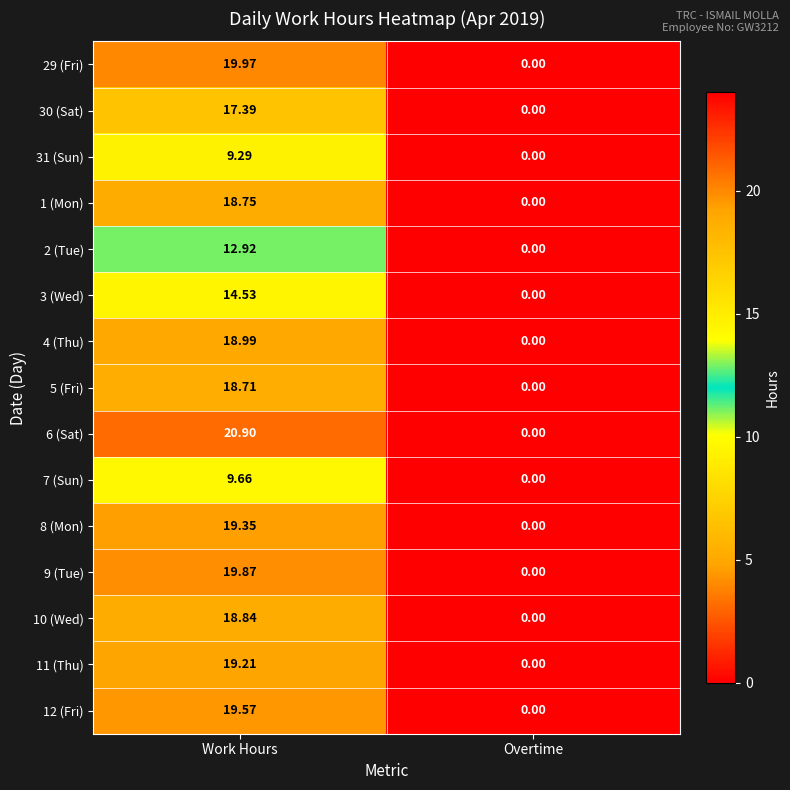

Which series has the widest spread of values?

6 (Sat)